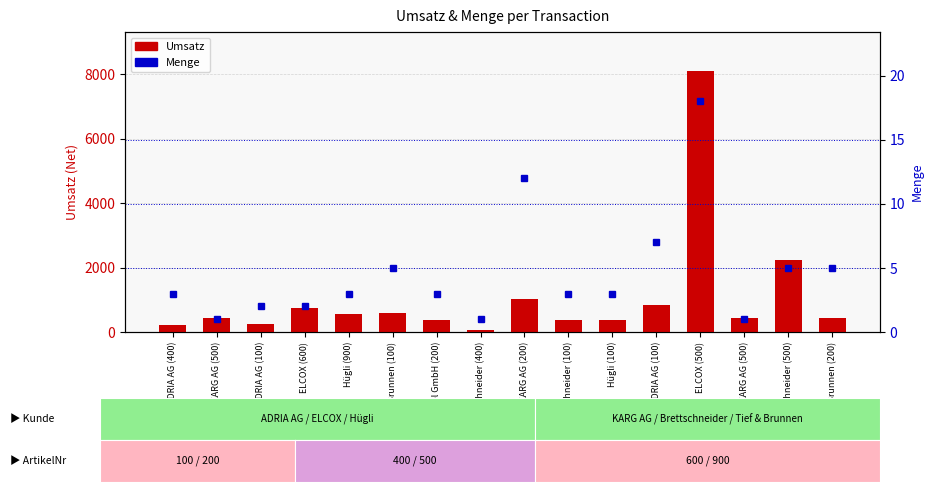

Is it true that Umsatz equals 1004 at Hügli (900)?

False